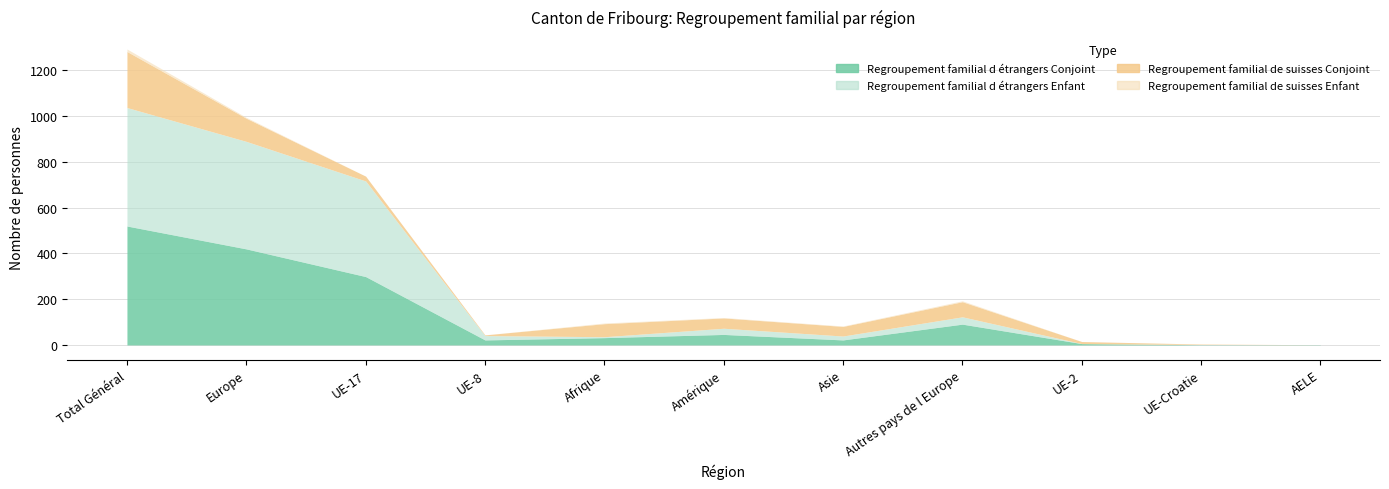

At which label does Regroupement familial de suisses Conjoint reach its peak?

Total Général